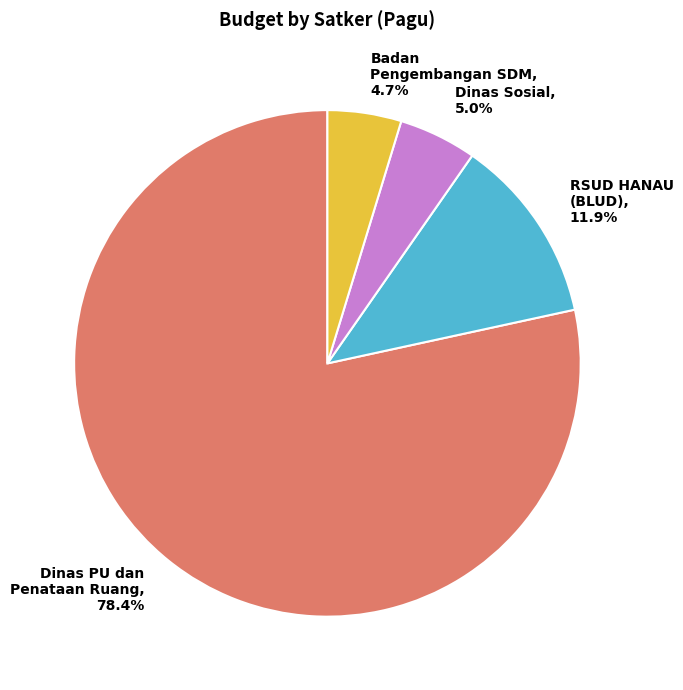

To the nearest percent, what is the average slice percentage?

25%